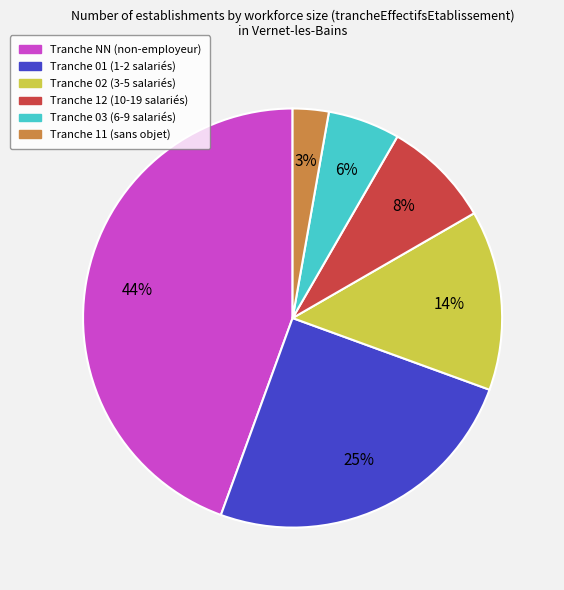

To the nearest percent, what portion does Tranche NN (non-employeur) represent?

44%